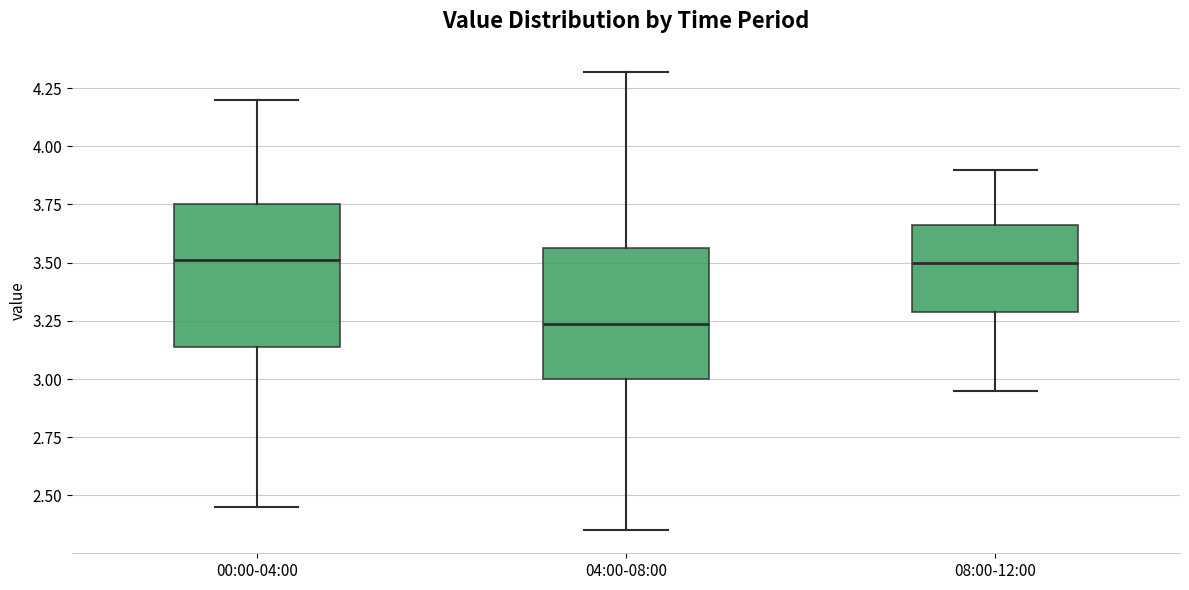

Where is the upper edge of the box for 04:00-08:00 on the y-axis? The values are not printed on the chart, so give them approximately, as read against the axis.

3.55